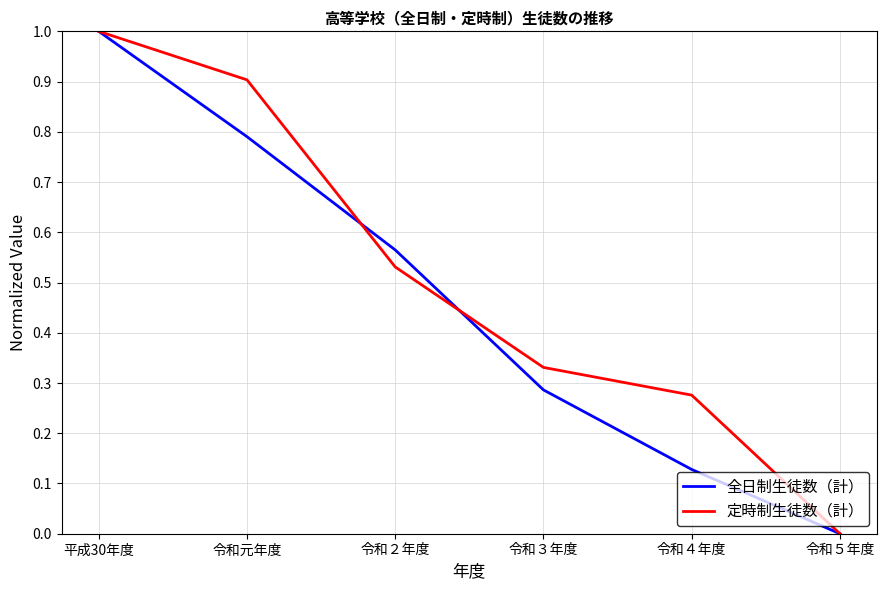

What position from the right is 令和４年度?

2